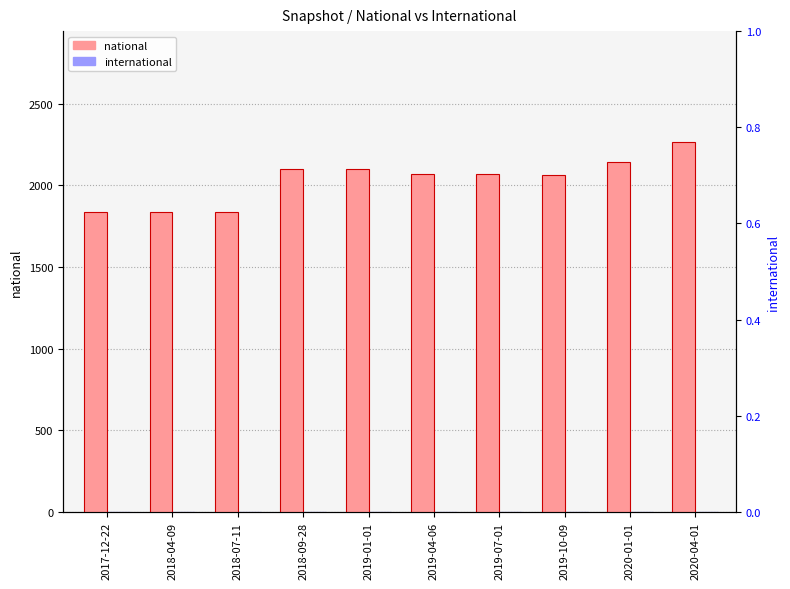

Is the value of national at 2018-04-09 greater than the value of international at 2017-12-22?

Yes